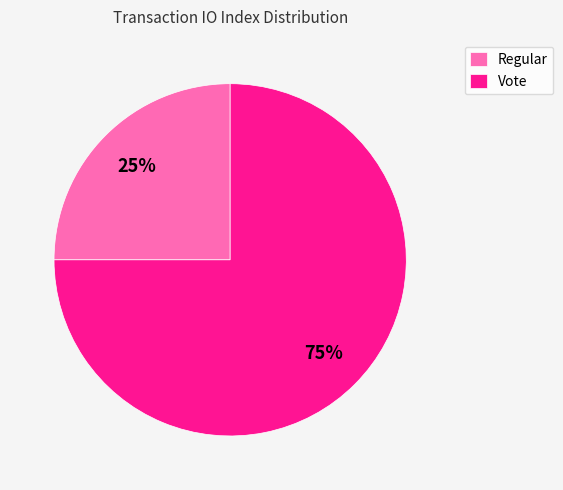

Combined, do Vote and Regular account for over 50%?

Yes